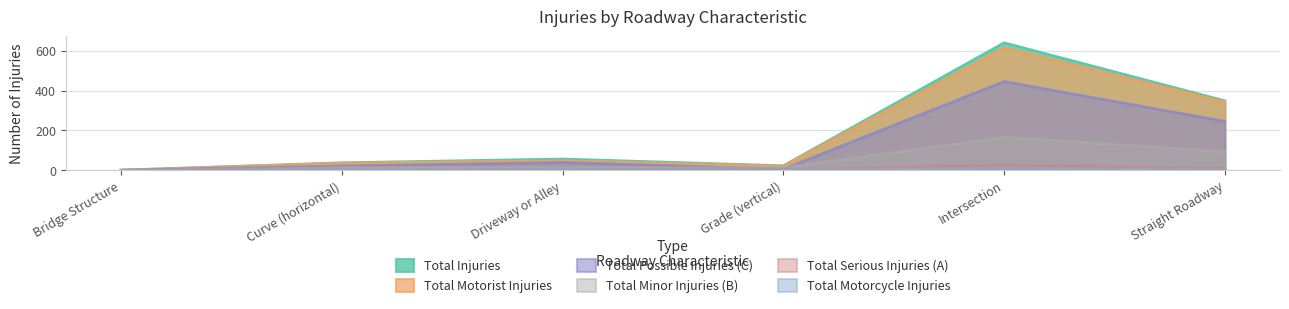

What is the label of the 1st point from the right?

Straight Roadway